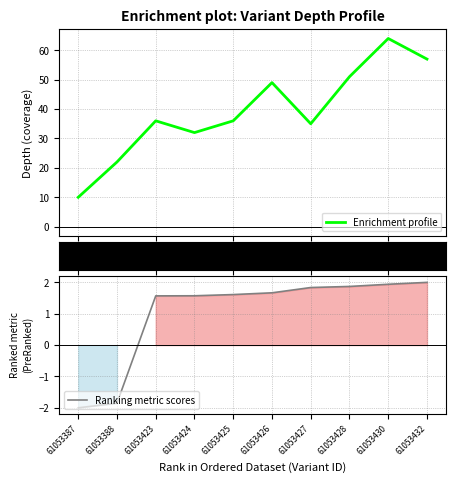

Rank the categories by depth value from highest to lowest.

61053430, 61053432, 61053428, 61053426, 61053423, 61053425, 61053427, 61053424, 61053388, 61053387